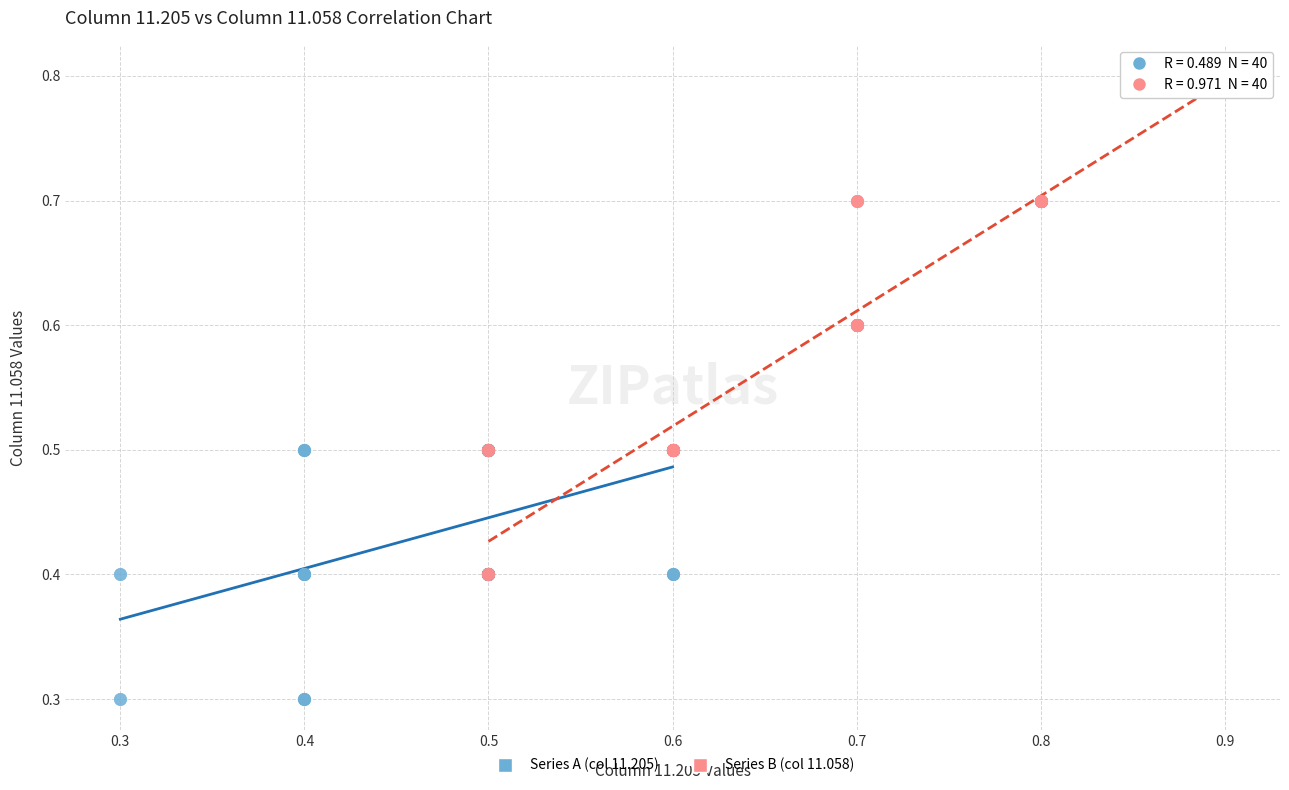

Which series has the widest spread of Y values?

Series B (col 11.058)